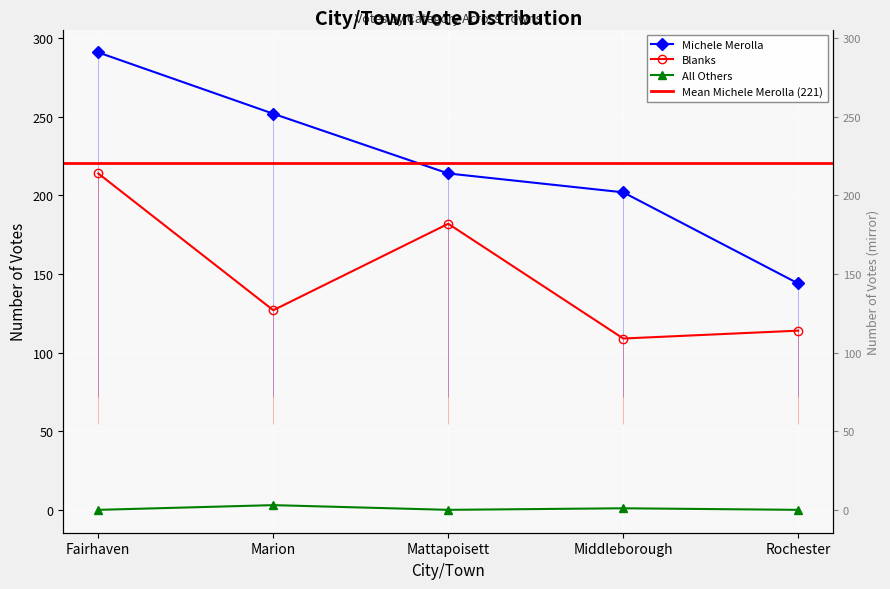

At which category is the sum across all series the highest?

Fairhaven